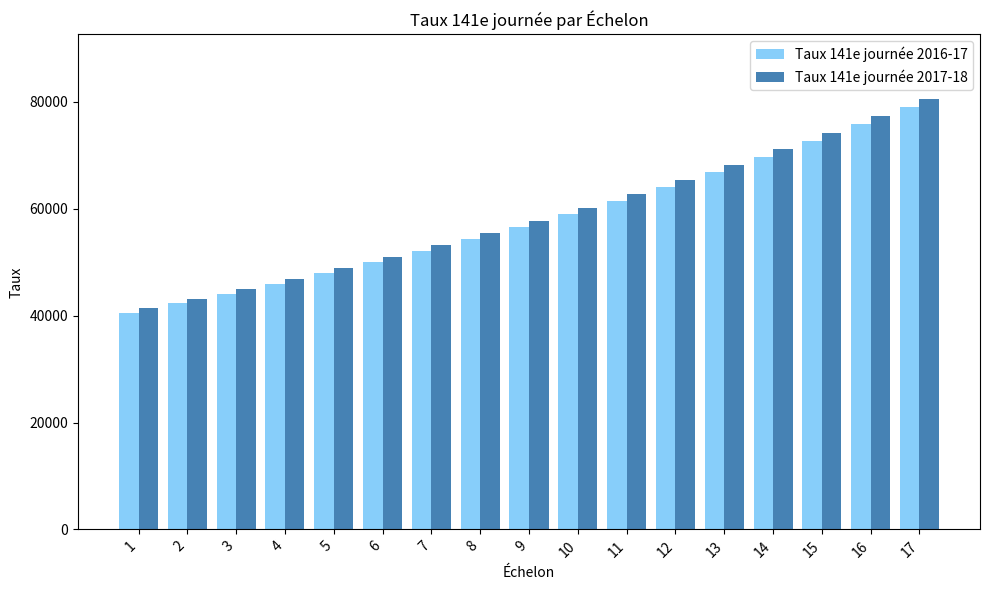

At which label does Taux 141e journée 2017-18 reach its minimum?

1